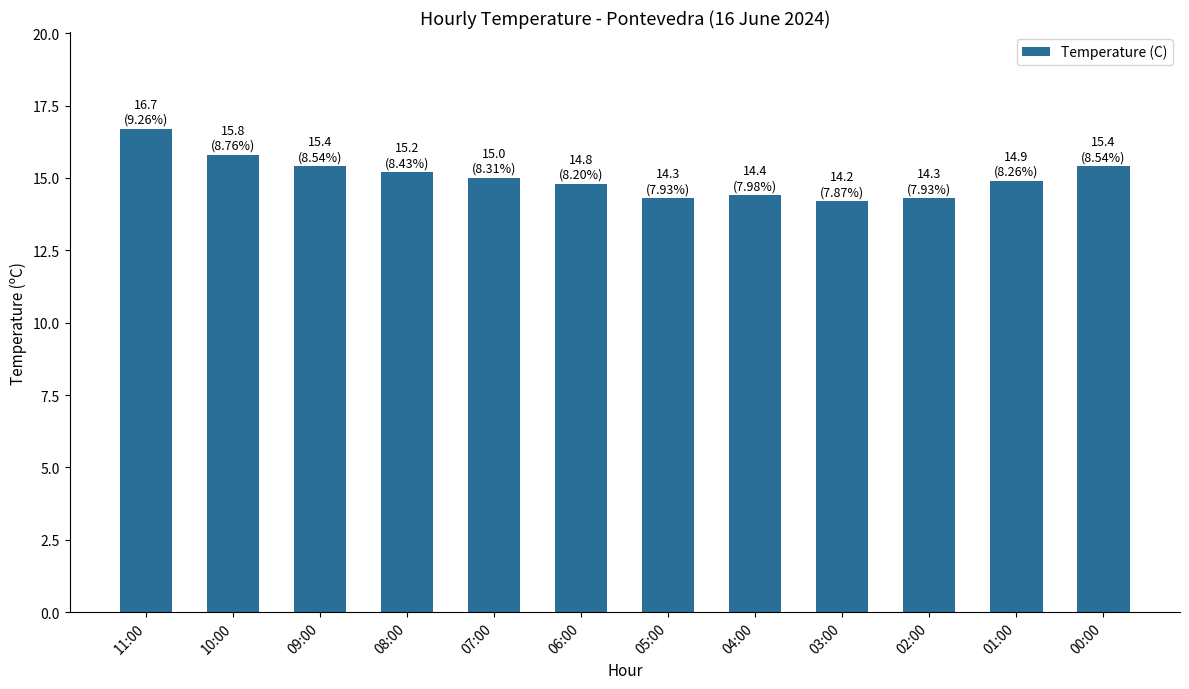

How many categories are shown in the chart?

12